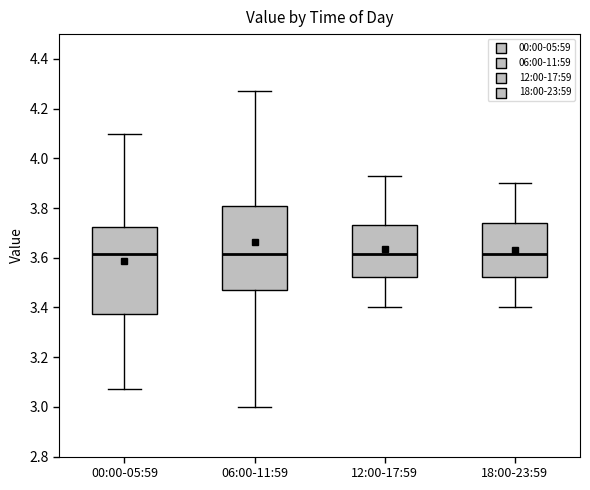

Where does the median line of the box for 00:00-05:59 sit on the y-axis? The values are not printed on the chart, so give them approximately, as read against the axis.

3.62